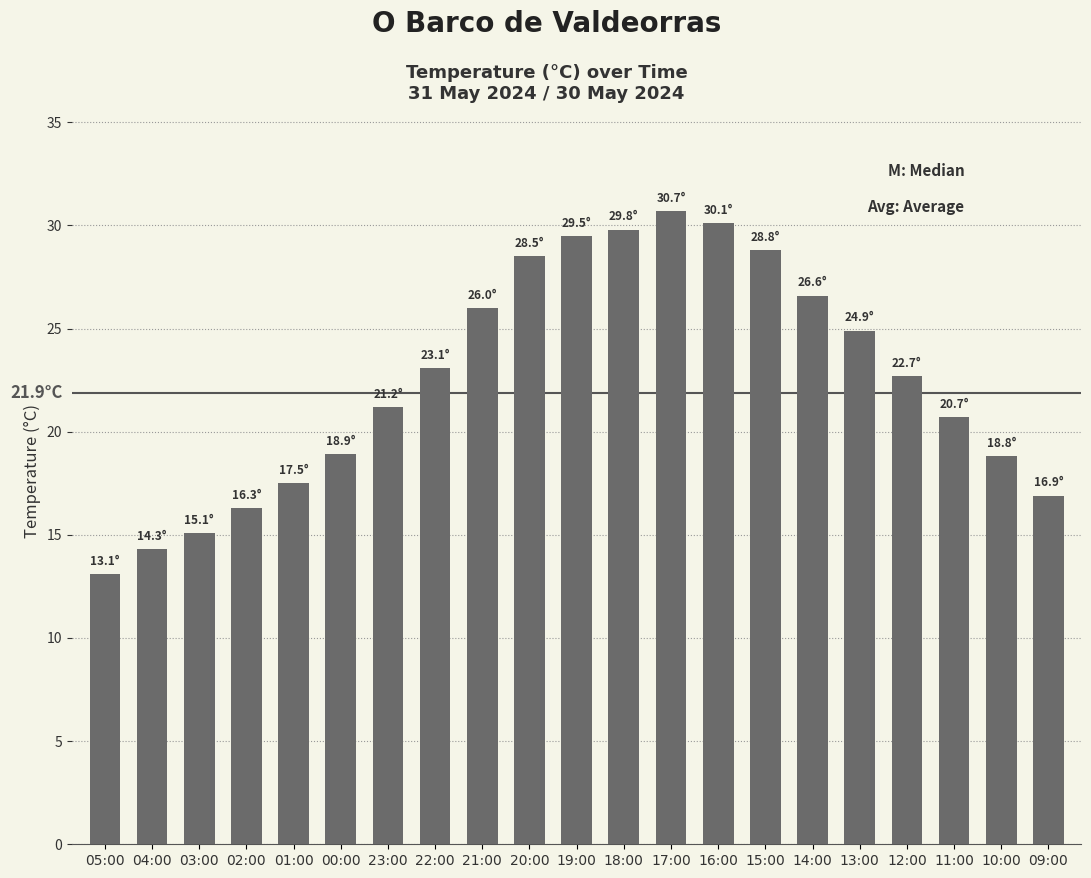

What is the value of the 9th bar from the left?

26.0